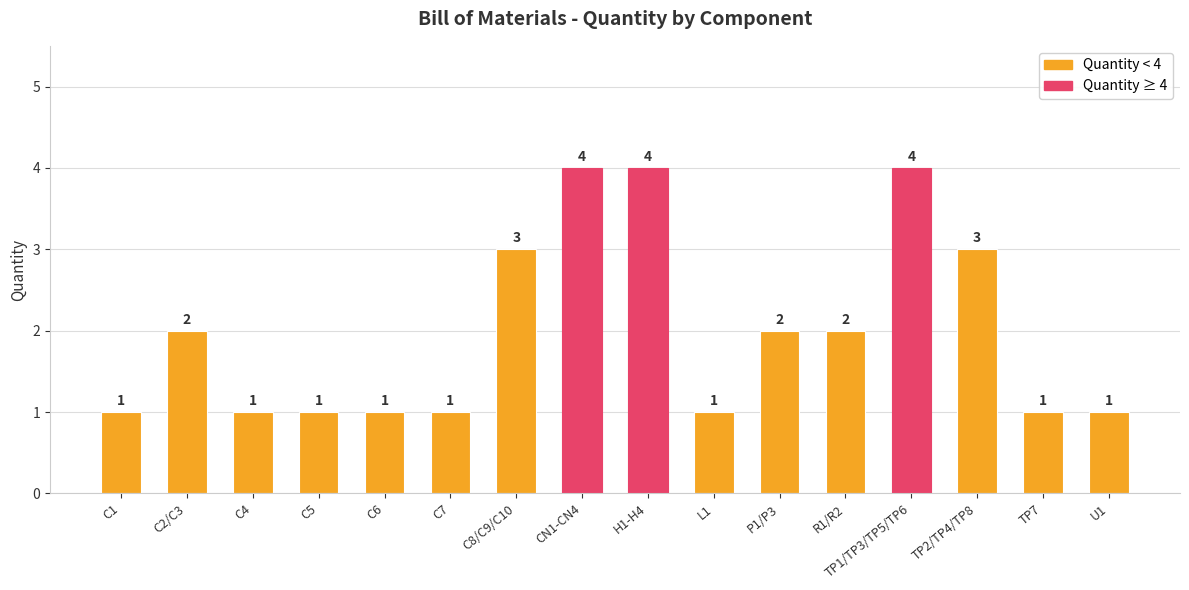

Reading left to right, extract all data points from this chart.

C1=1	C2/C3=2	C4=1	C5=1	C6=1	C7=1	C8/C9/C10=3	CN1-CN4=4	H1-H4=4	L1=1	P1/P3=2	R1/R2=2	TP1/TP3/TP5/TP6=4	TP2/TP4/TP8=3	TP7=1	U1=1